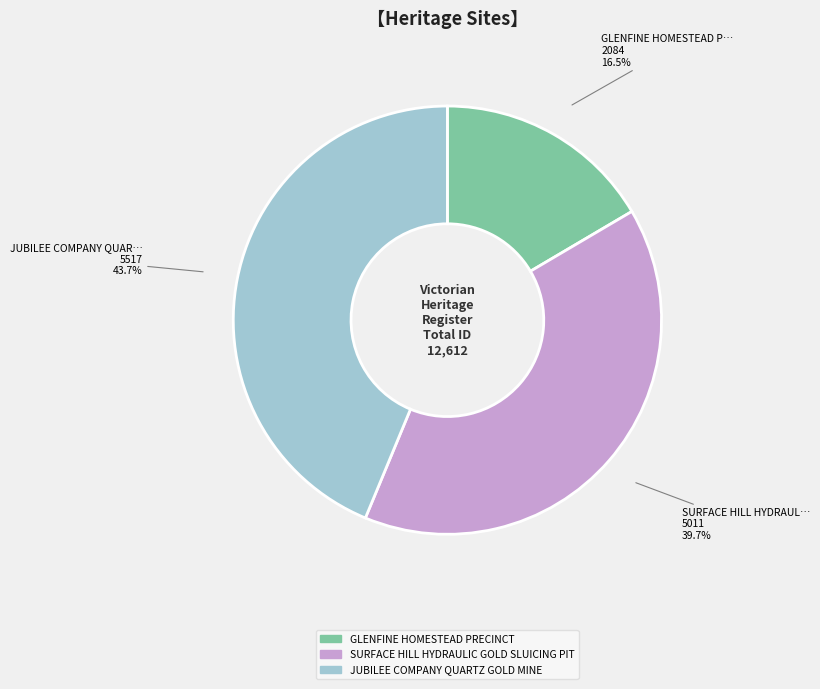

The SURFACE HILL HYDRAULIC GOLD SLUICING PIT slice represents 34% of the pie. True or false?

False